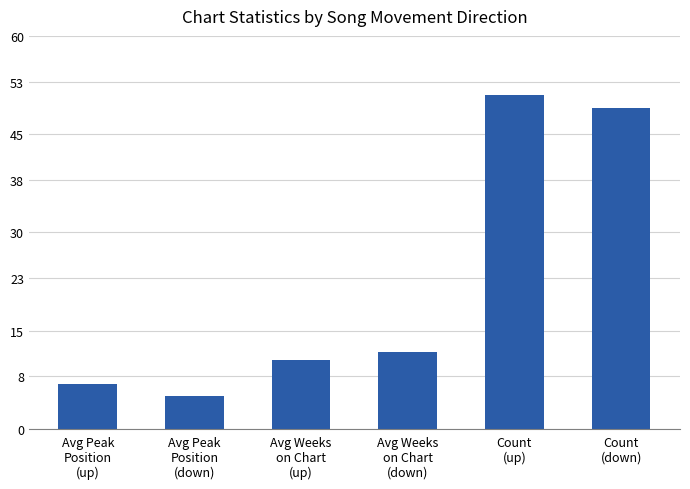

List the labels in order of value, largest first.

Count
(up), Count
(down), Avg Weeks
on Chart
(down), Avg Weeks
on Chart
(up), Avg Peak
Position
(up), Avg Peak
Position
(down)